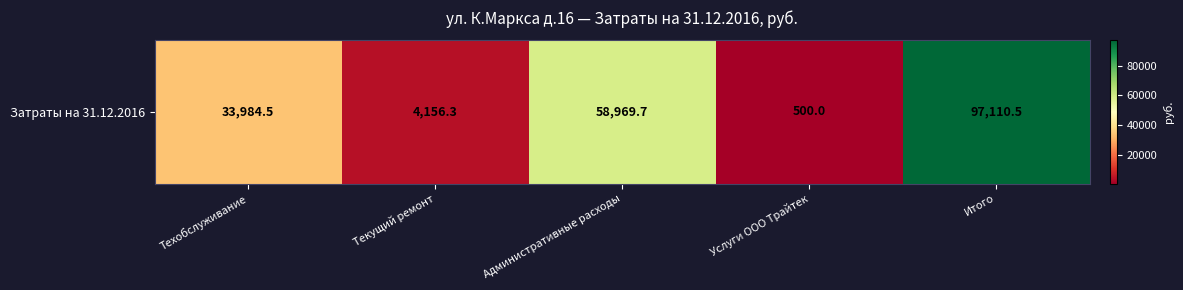

Is it true that the value at Техобслуживание is 59870.4?

False